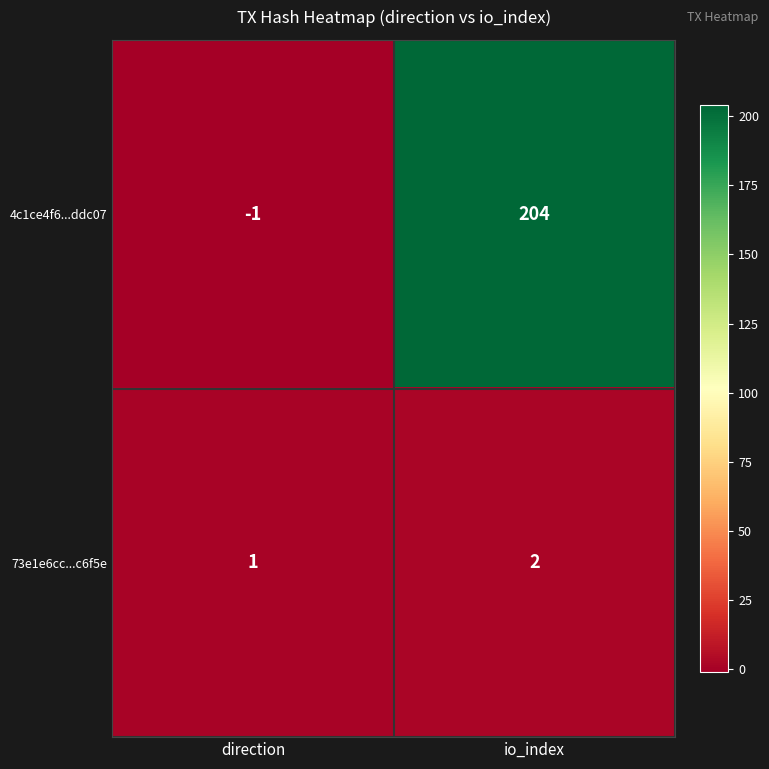

Is it true that 4c1ce4f6...ddc07 equals -2 at direction?

False